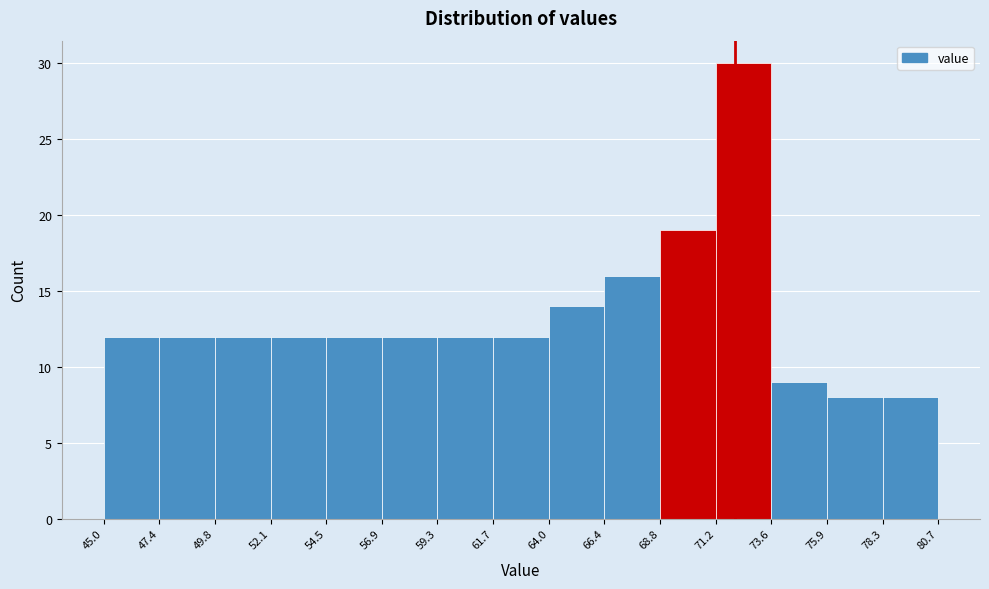

How tall is the bar that spans 66.4 to 68.8 on the x-axis? The values are not printed on the chart, so give them approximately, as read against the axis.

16